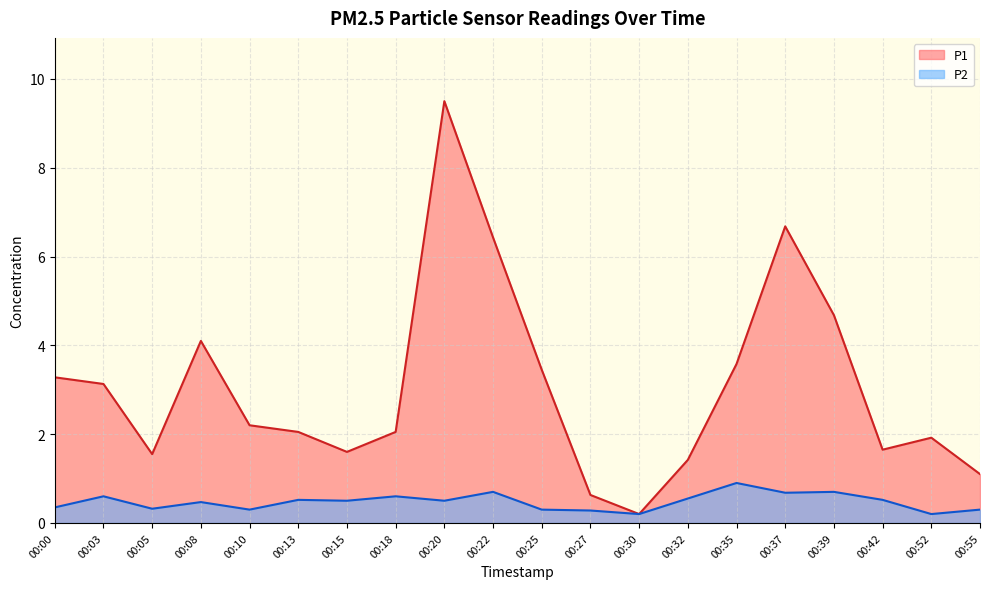

At which category does the chart reach its peak across all series?

00:20